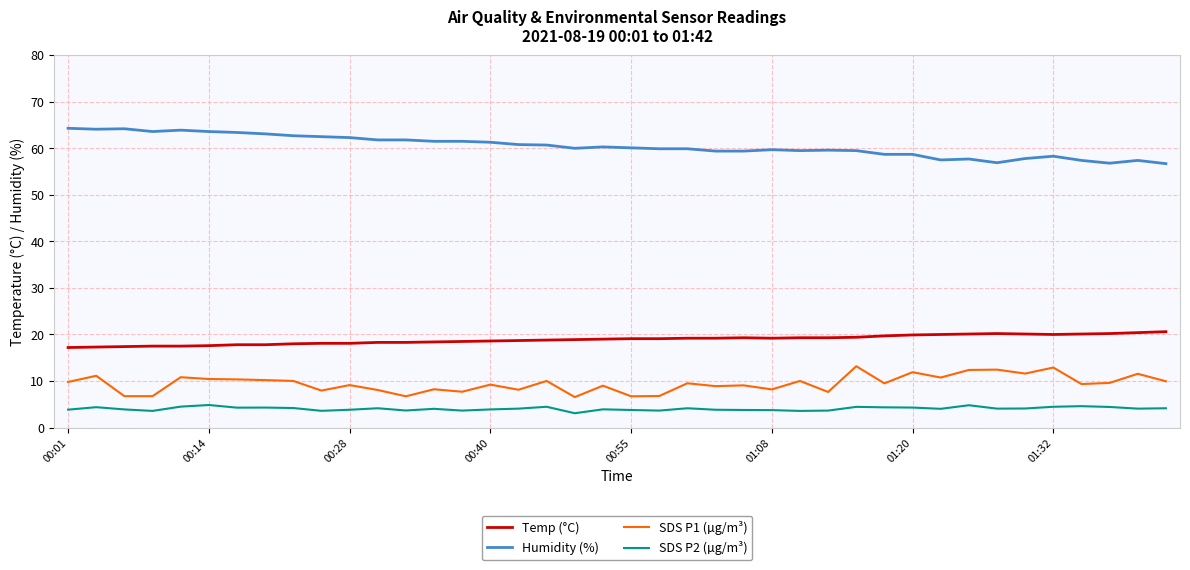

Which series has the largest total across all categories?

Humidity (%)